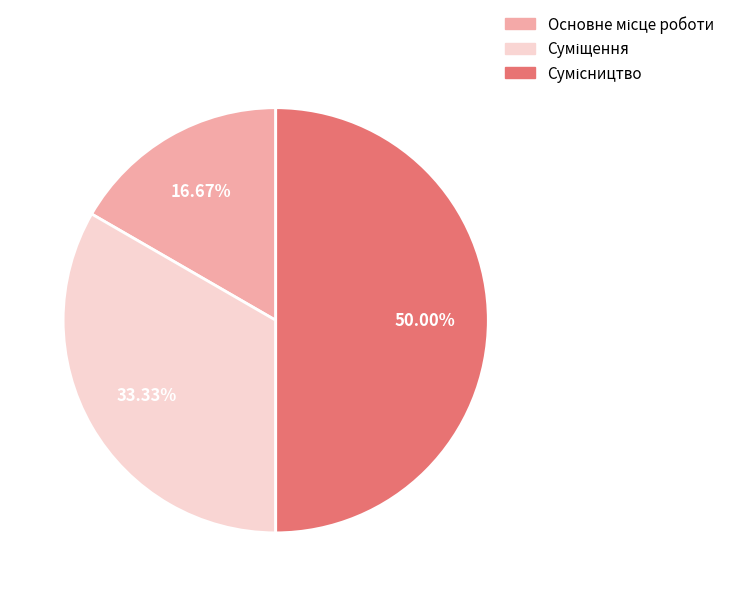

How many slices are in this pie chart?

3